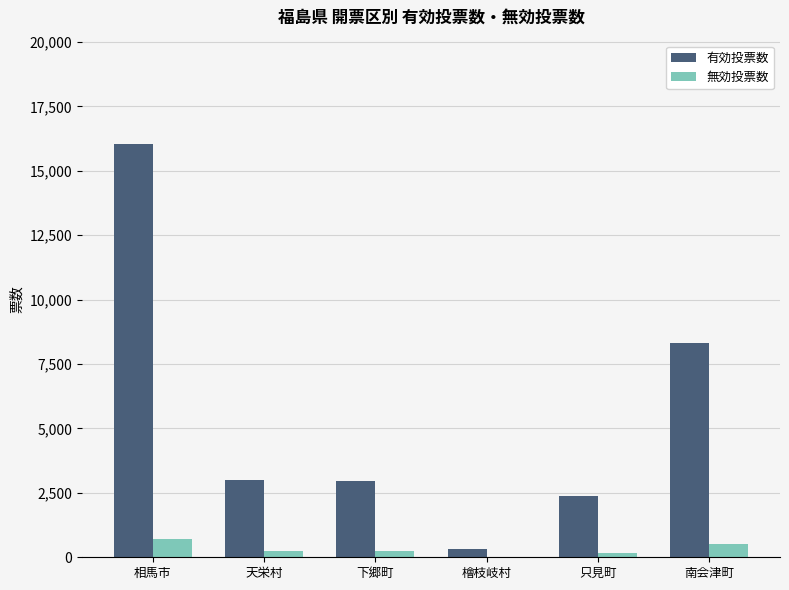

Is it true that 有効投票数 equals 322 at 檜枝岐村?

True